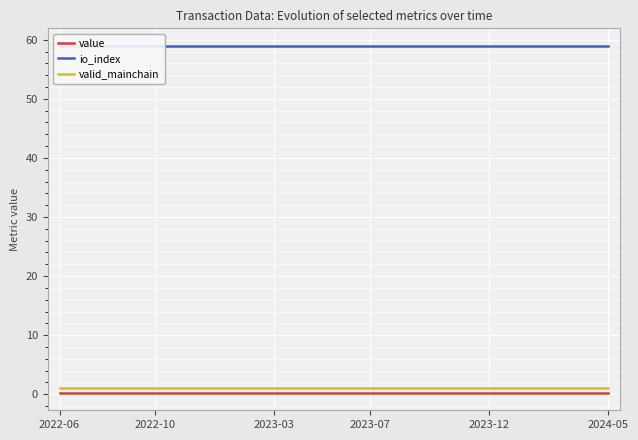

What is the smallest value displayed?

0.2